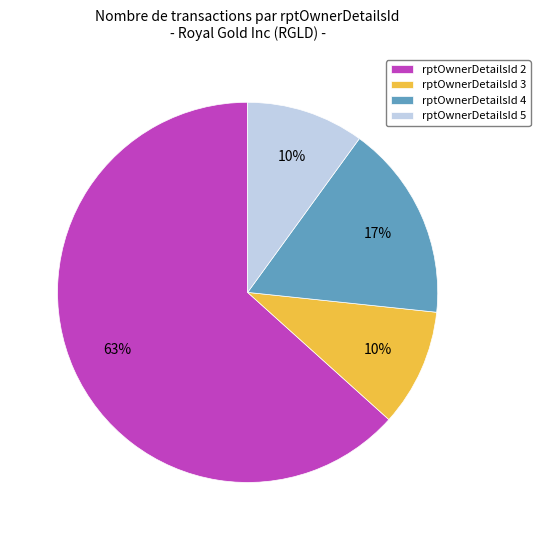

Is it true that rptOwnerDetailsId 2 is 63% of the pie?

True